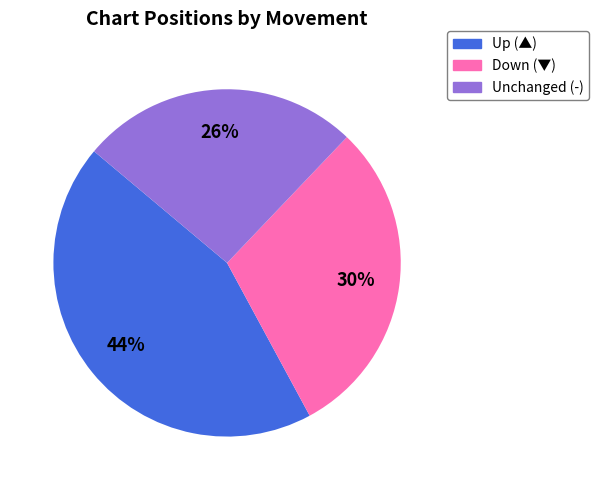

How many slices are in this pie chart?

3